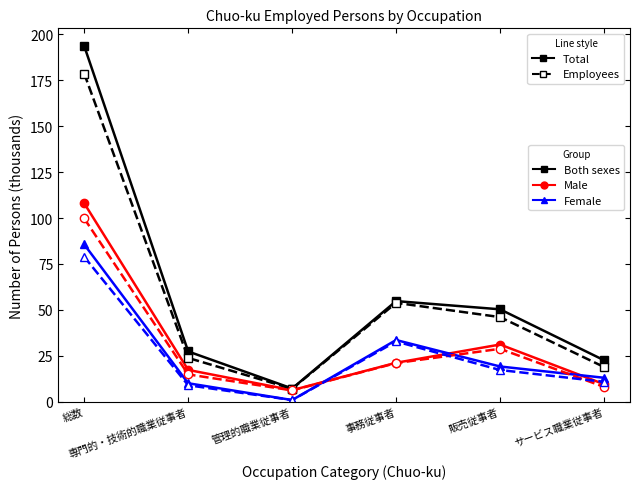

What is the greatest value displayed?

193.7